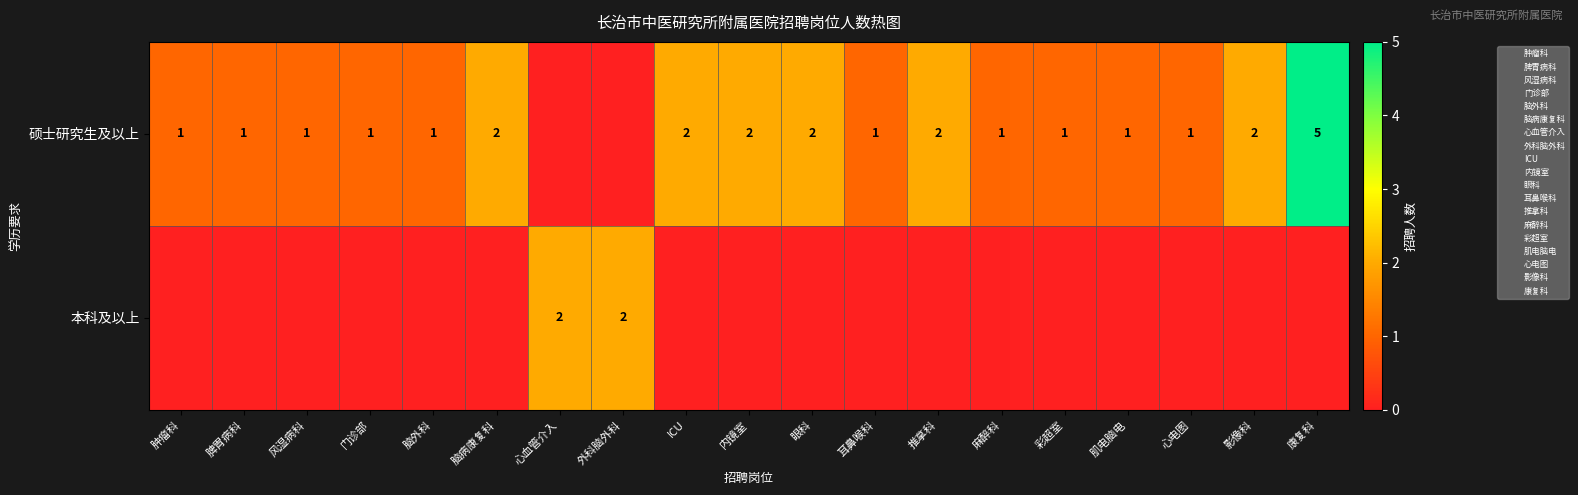

Which series has the largest total across all categories?

硕士研究生及以上